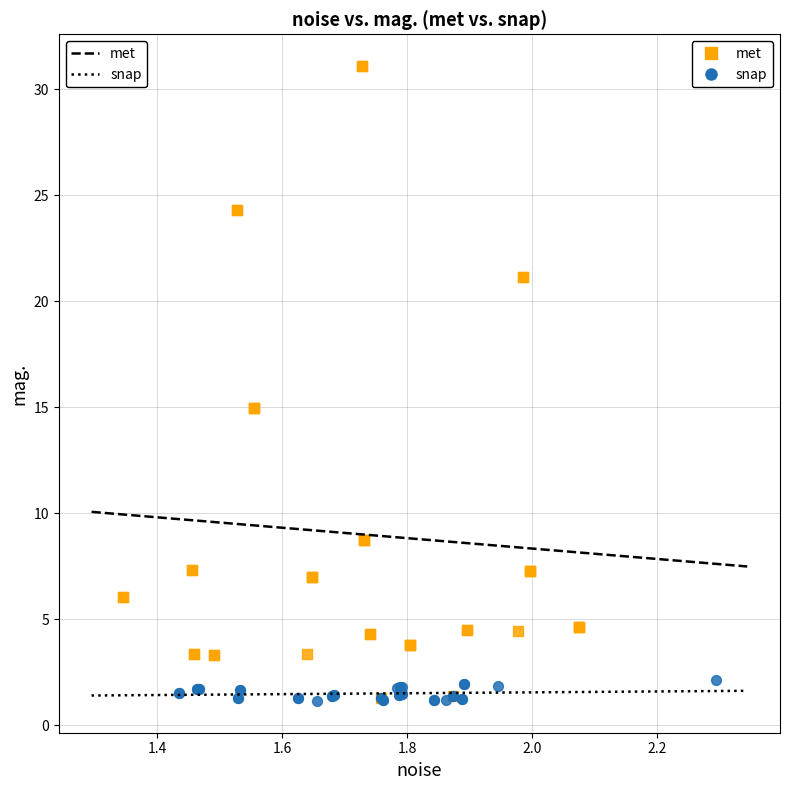

Which series contains the highest Y value?

met